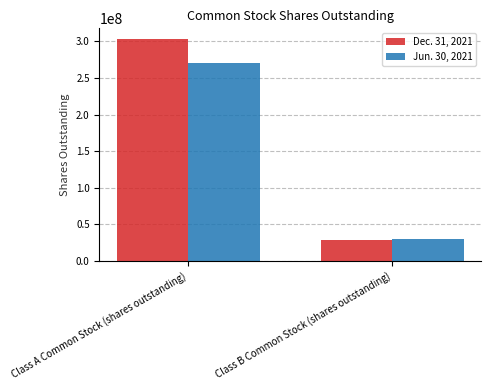

Reading left to right, transcribe all the data shown in this chart.

Dec. 31, 2021: Class A Common Stock (shares outstanding)=302778818	Class B Common Stock (shares outstanding)=28668327
Jun. 30, 2021: Class A Common Stock (shares outstanding)=270855356	Class B Common Stock (shares outstanding)=29291774